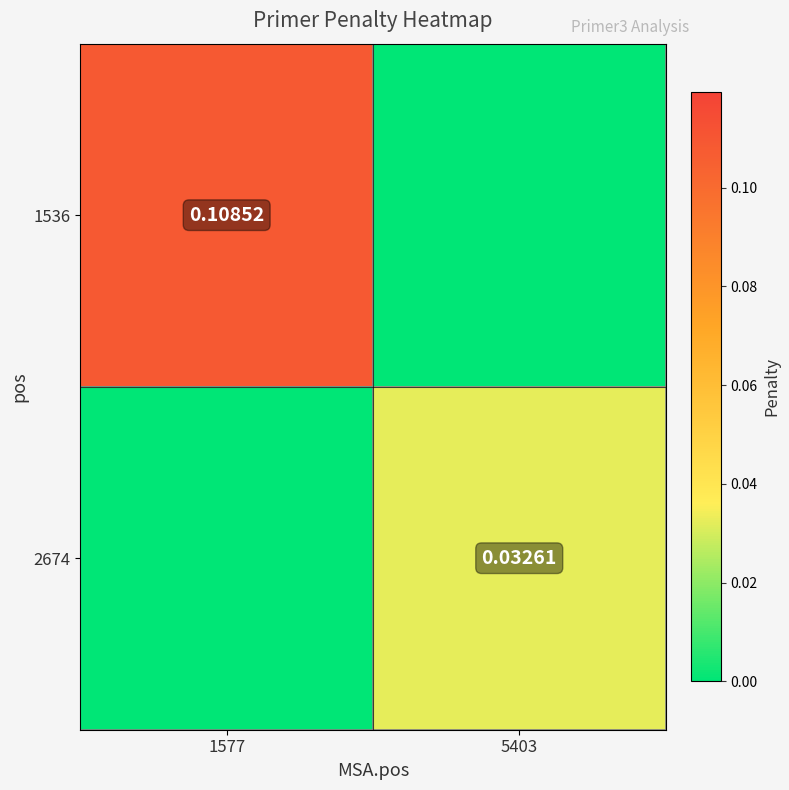

Is the value of 2674 at 5403 greater than the value of 1536 at 1577?

No